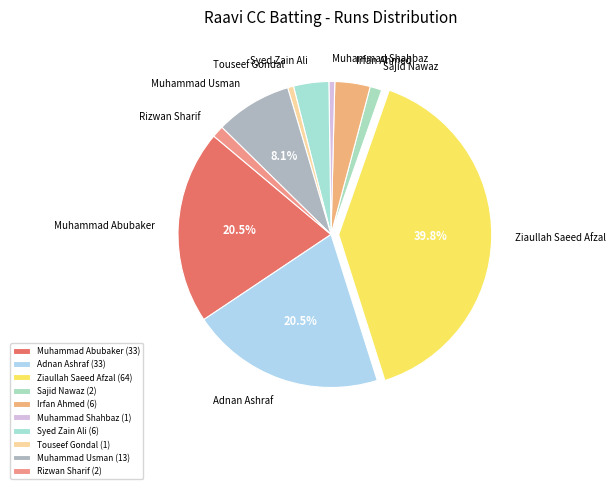

How many slices are in this pie chart?

10